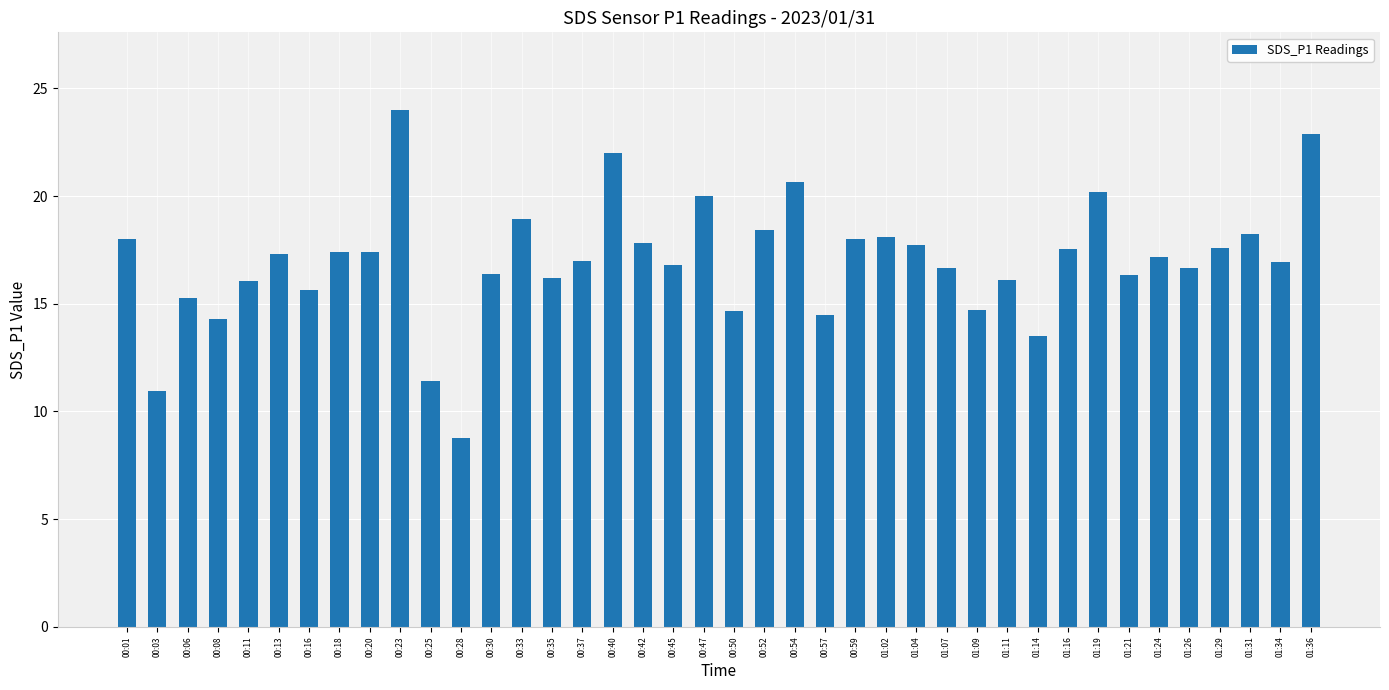

What is the label of the 2nd bar from the right?

01:34